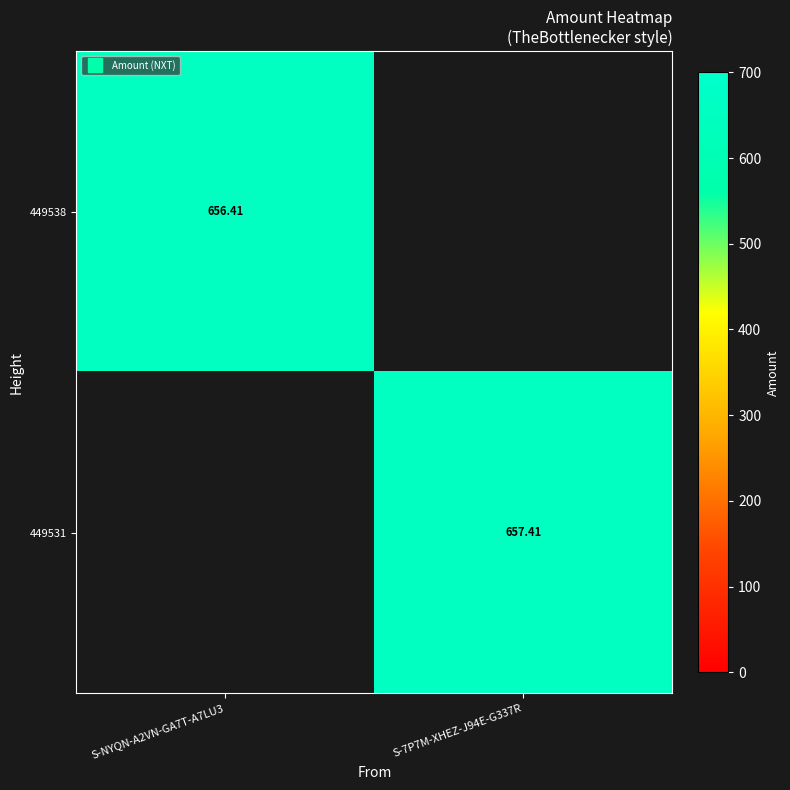

True or false: 449538 has a value of 0.0 at S-7P7M-XHEZ-J94E-G337R.

True